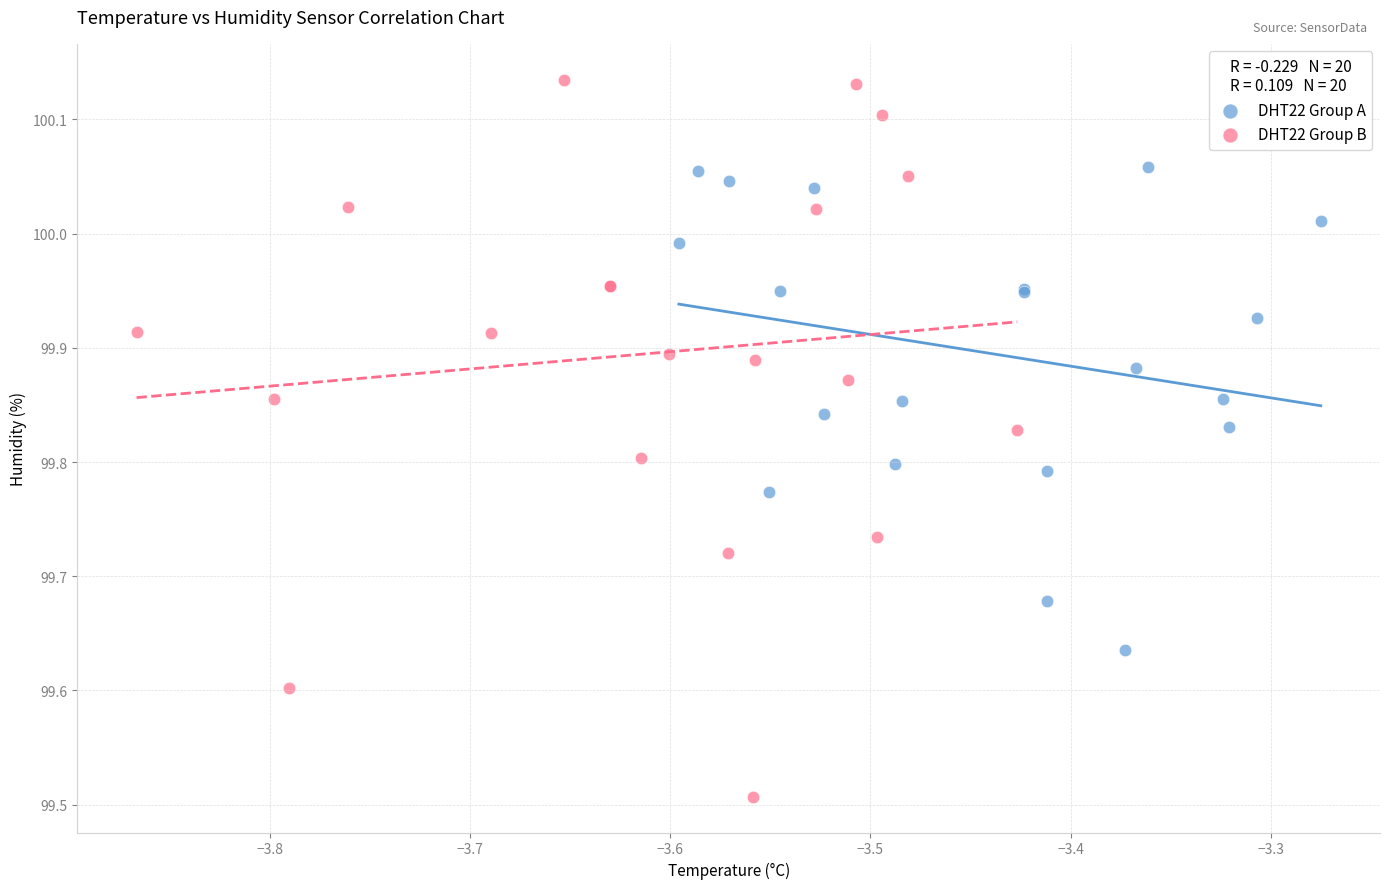

Which series reaches the minimum Y coordinate?

DHT22 Group B